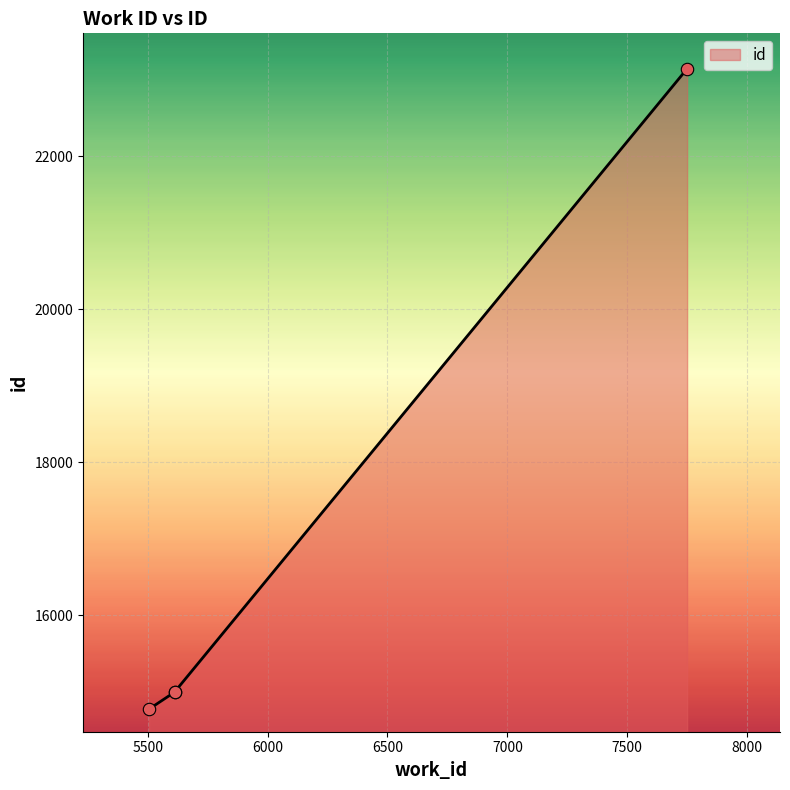

Between 5612 and 5505, which is larger?

5612